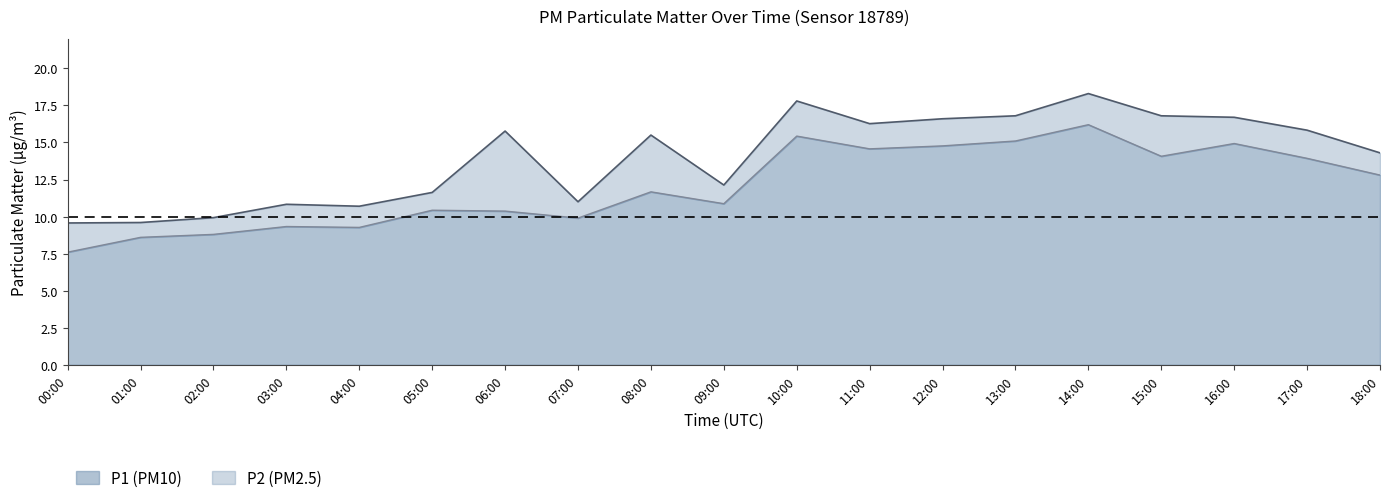

Where is the first local maximum for P2 line?

03:00